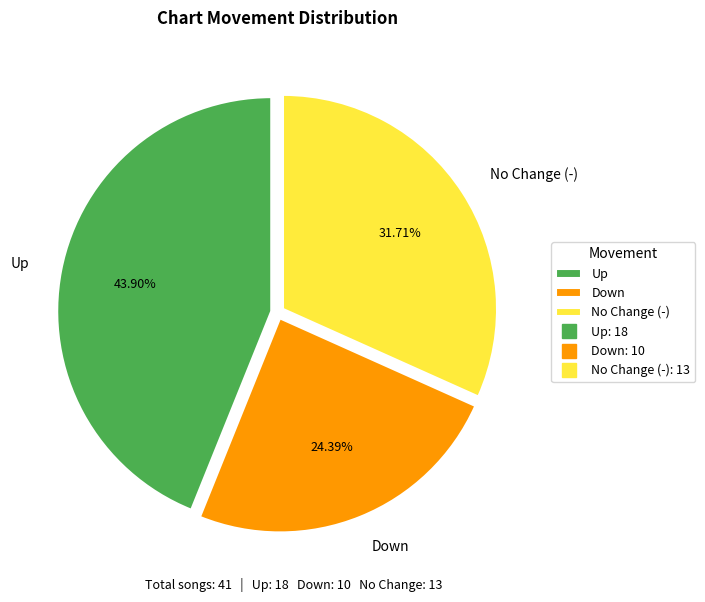

What is the largest slice in the pie chart?

Up